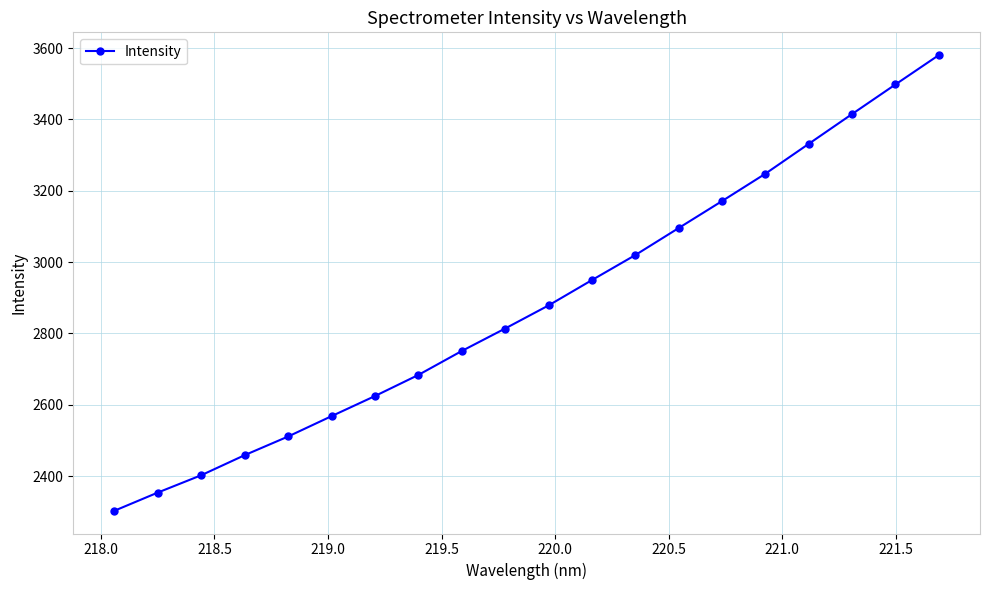

True or false: the data has more than 0 interior local peaks.

False